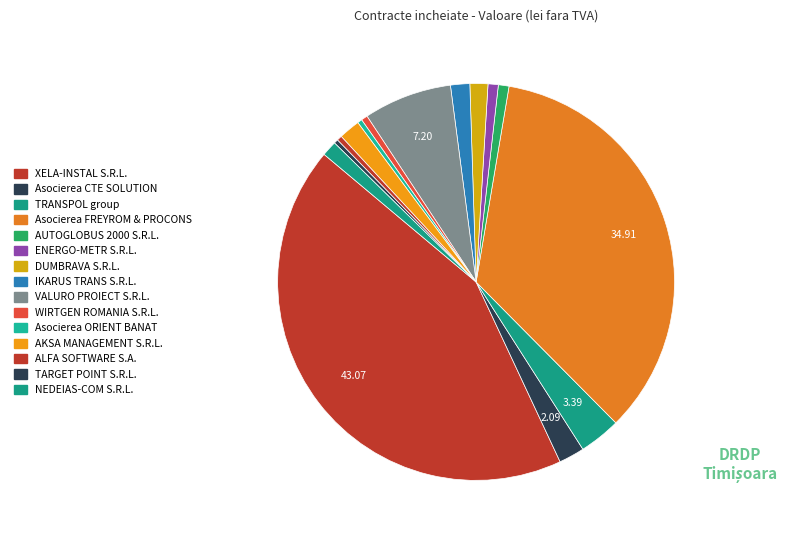

How many slices are in this pie chart?

15